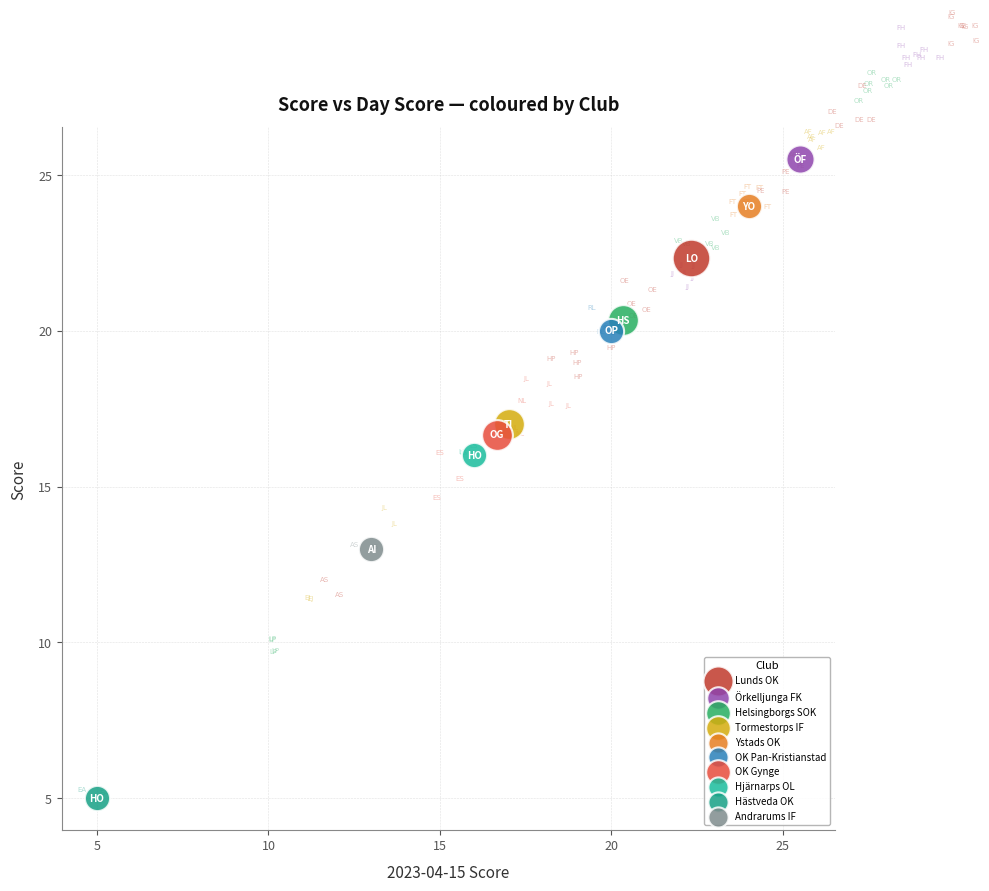

What are all the series names shown in the legend?

Lunds OK, Örkelljunga FK, Helsingborgs SOK, Tormestorps IF, Ystads OK, OK Pan-Kristianstad, OK Gynge, Hjärnarps OL, Hästveda OK, Andrarums IF